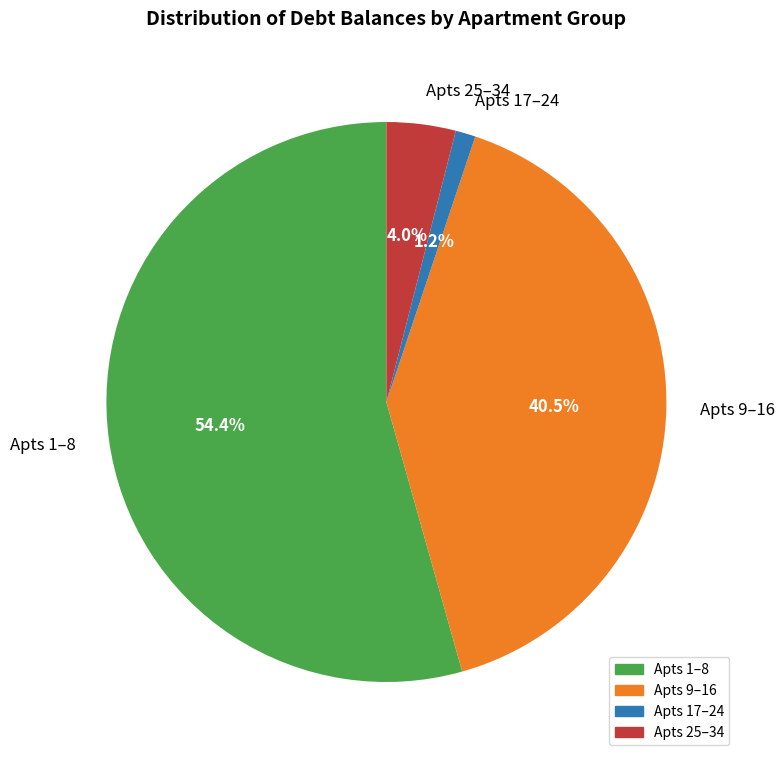

Between Apts 9–16 and Apts 25–34, which is larger?

Apts 9–16